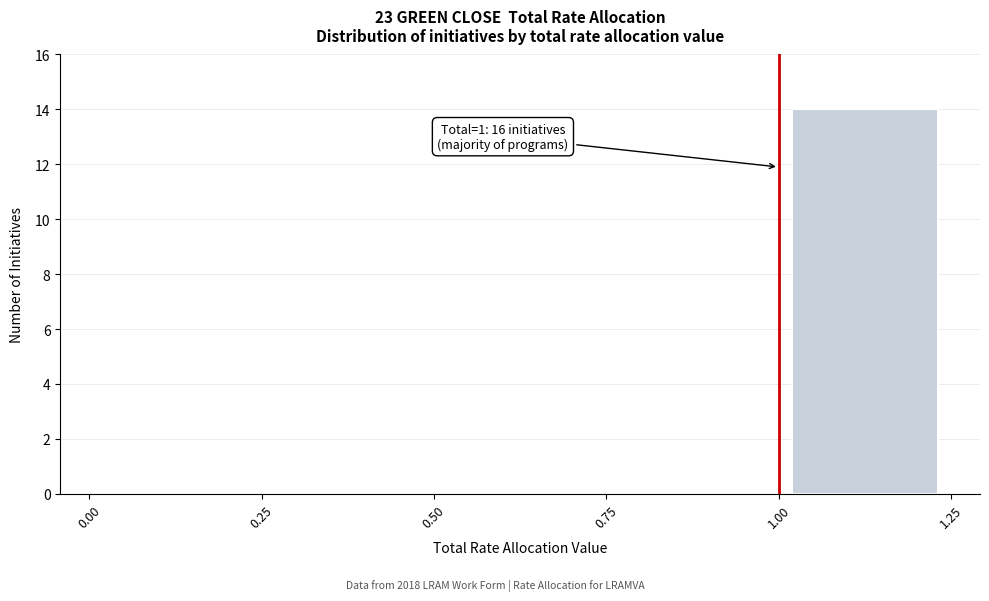

Which range on the x-axis has the tallest bar?

1.00 to 1.25